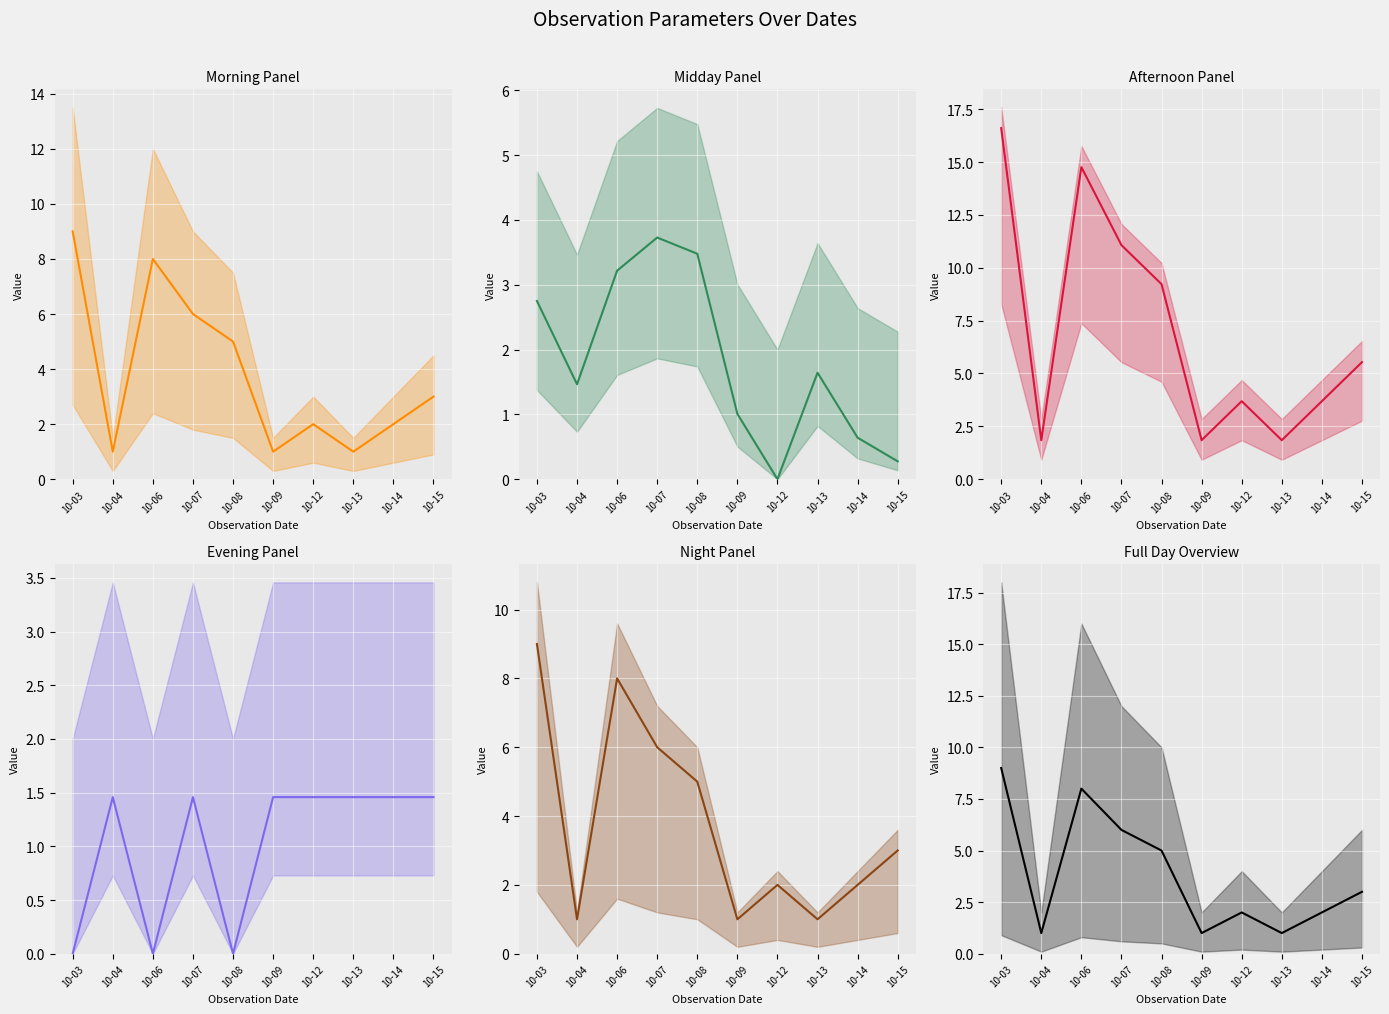

At which label does OB Count per Date reach its peak?

10-03